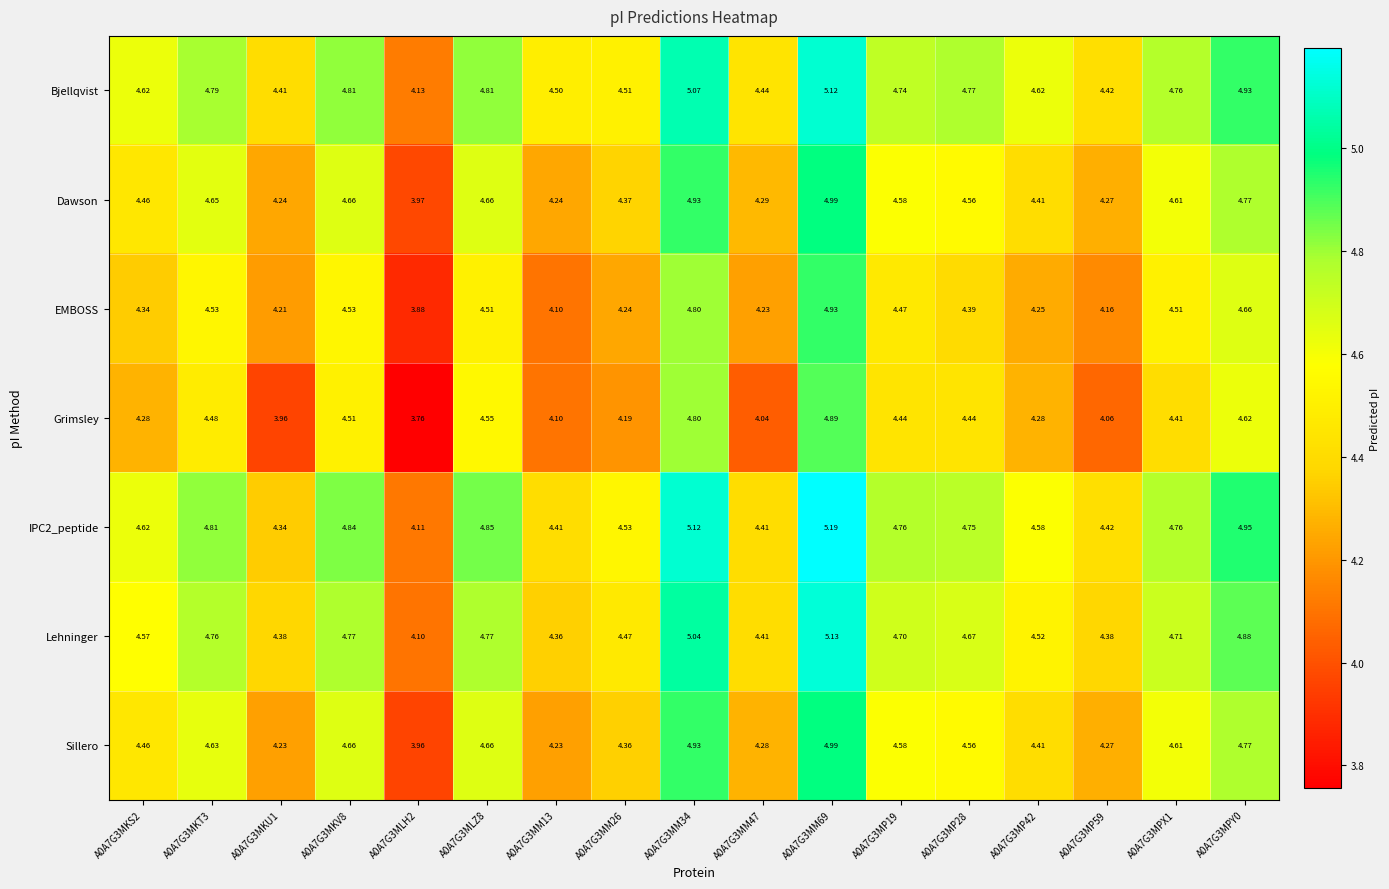

Between A0A7G3MM47 and A0A7G3MP59, which series saw the biggest shift?

EMBOSS